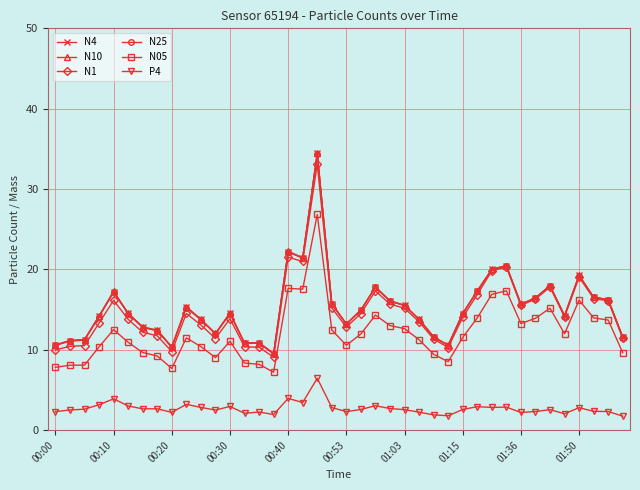

What is the value of the N25 point at the 11th from the left?

13.7